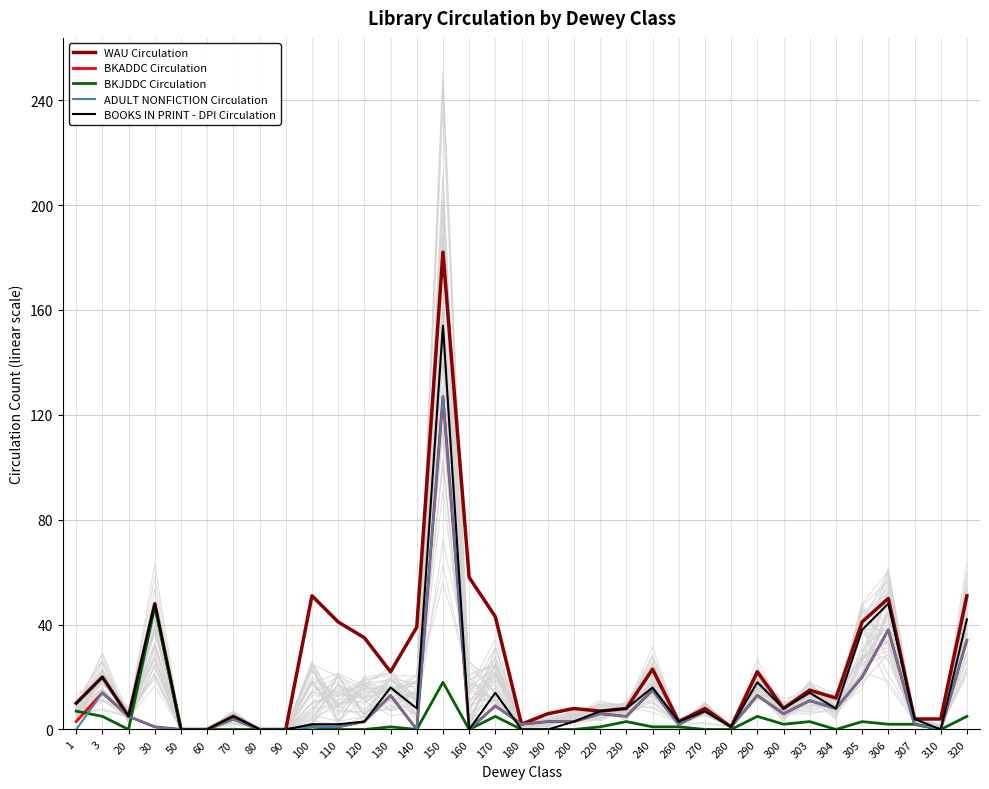

Which series has the widest spread of values?

WAU Circulation